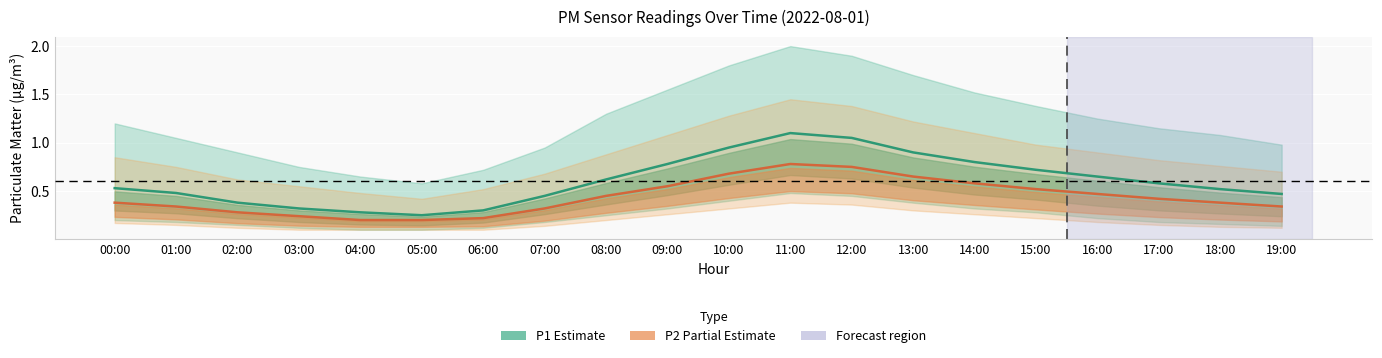

True or false: P1 (PM10) has a value of 0.9 at 10:00.

True